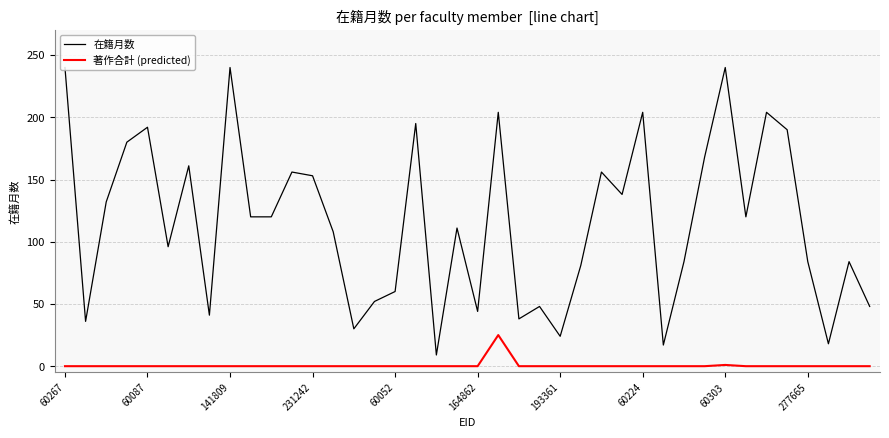

List the series in order of their overall mean, highest first.

在籍月数, 著作合計 (predicted)